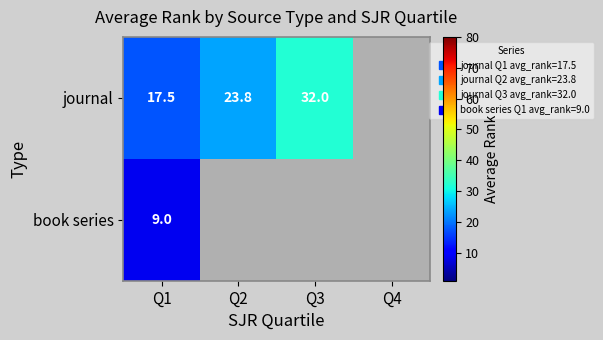

Which series has the largest range (max minus min)?

journal